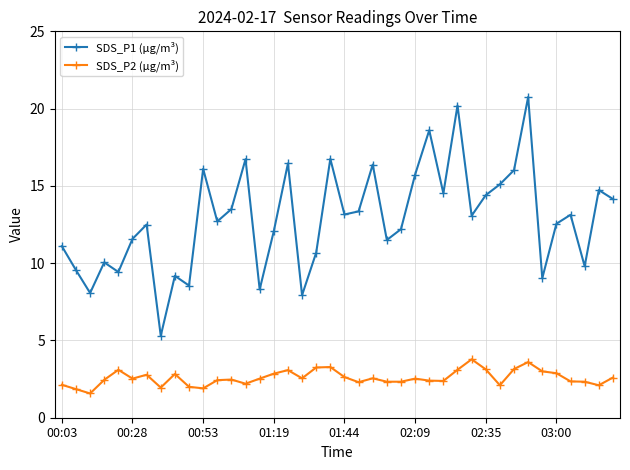

Rank the series by their maximum value, from highest to lowest.

SDS_P1 (µg/m³), SDS_P2 (µg/m³)